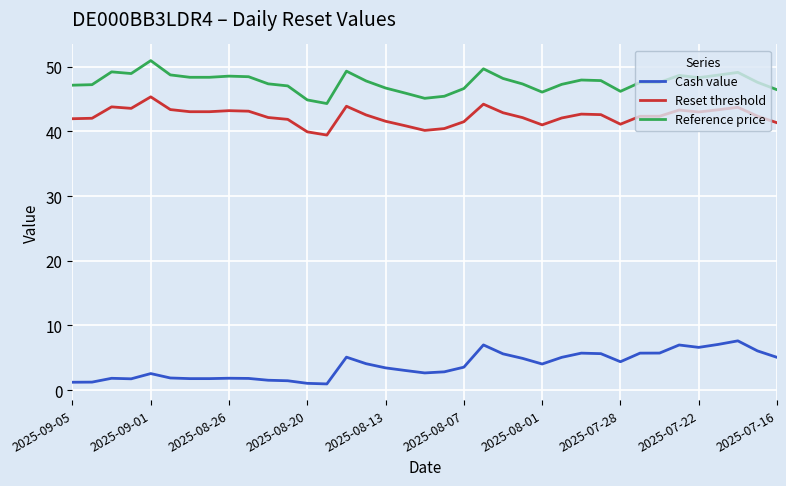

Which series has the largest total across all categories?

Reference price